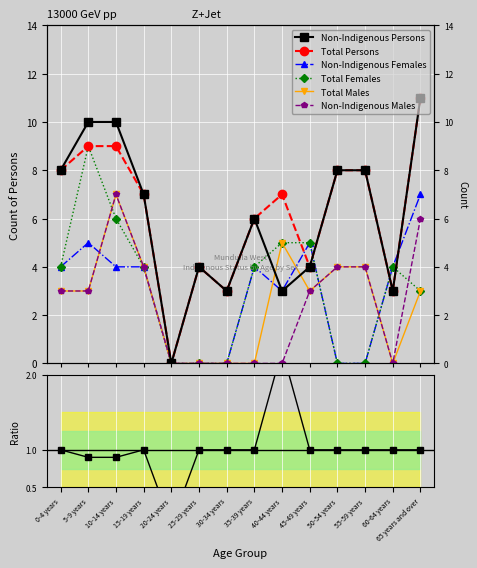

What position from the right is 20-24 years?

10